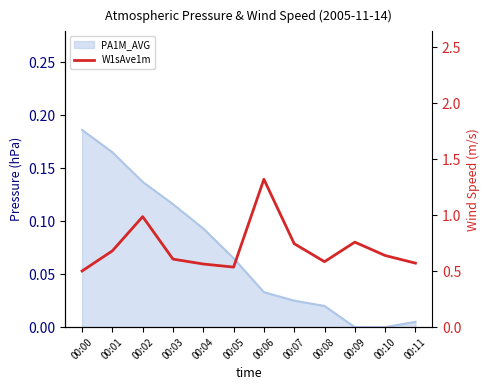

How many lines are shown in the chart?

1